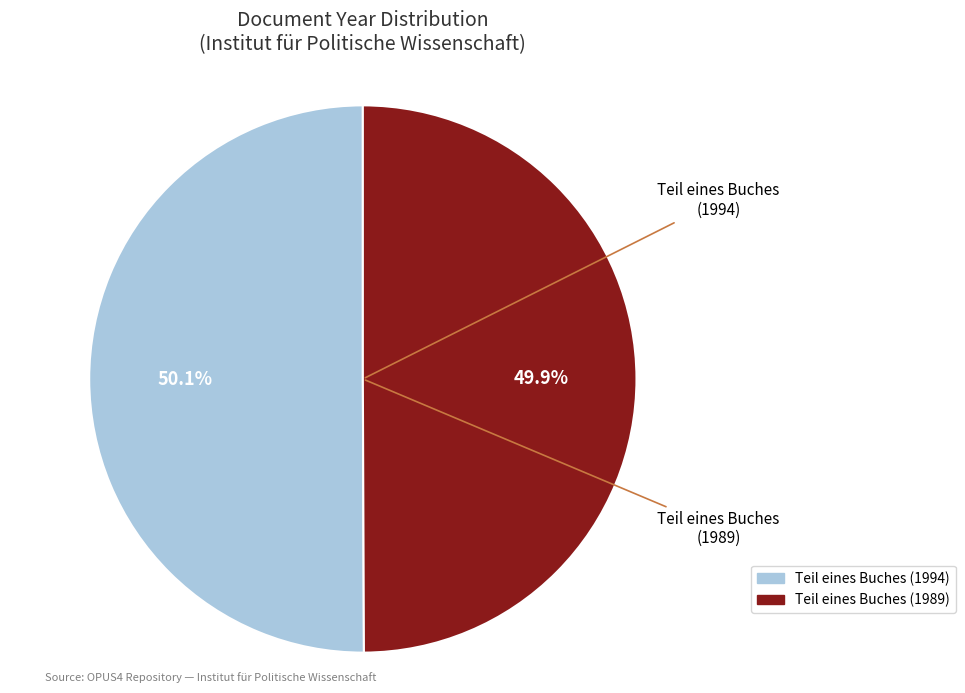

Count the number of slices in the pie.

2